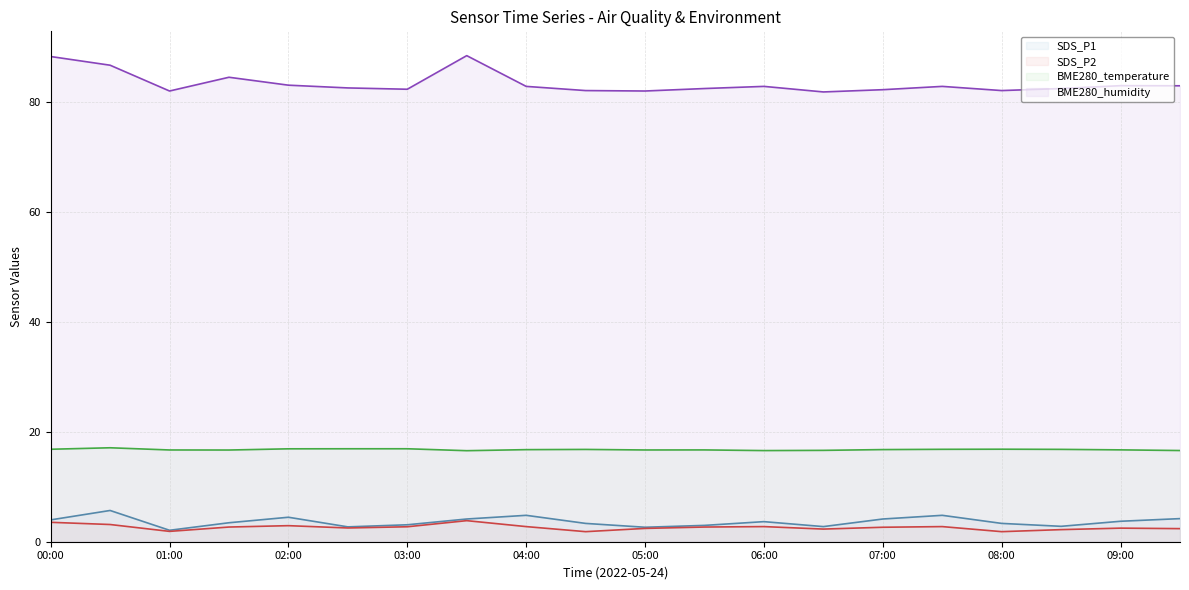

What is the greatest value displayed?

88.4